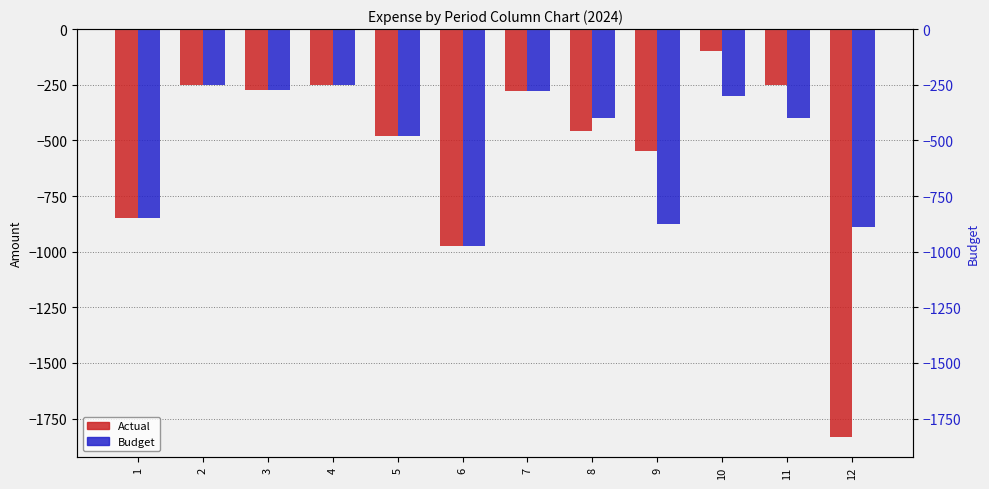

Are the bars horizontal?

No